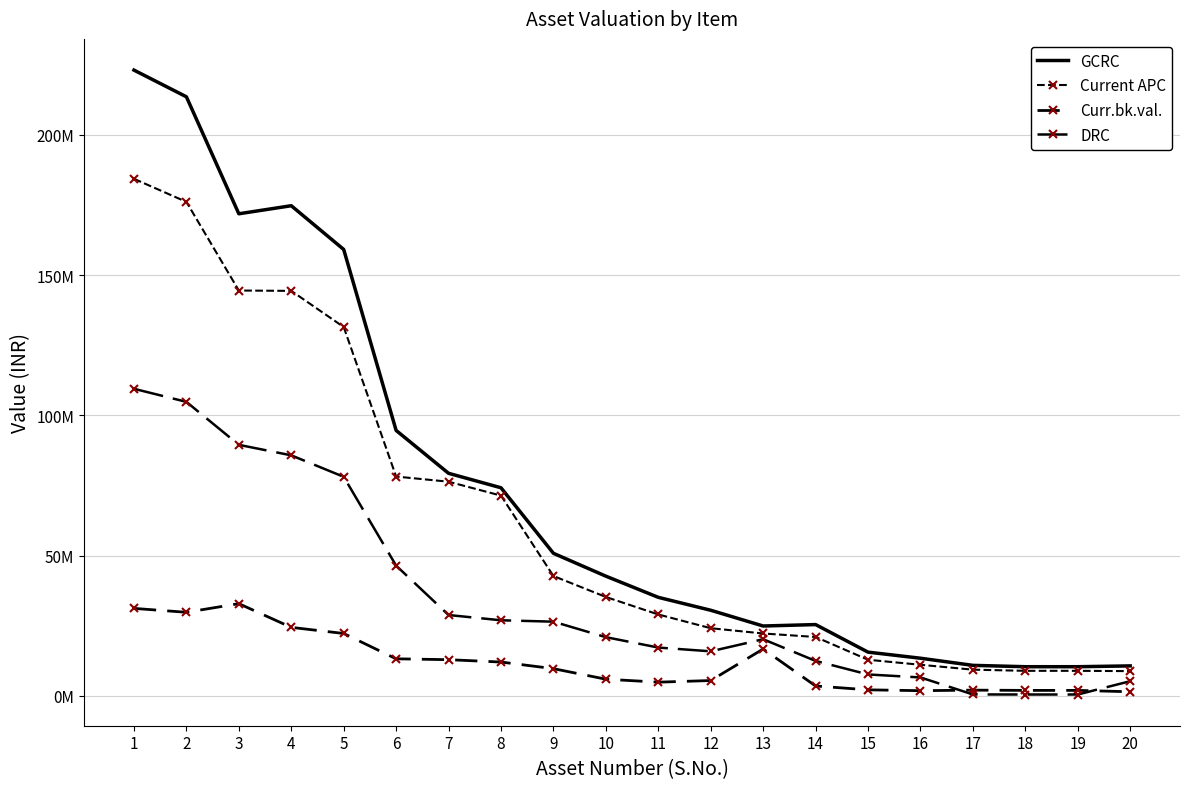

Is this an area chart (filled region under the line)?

No